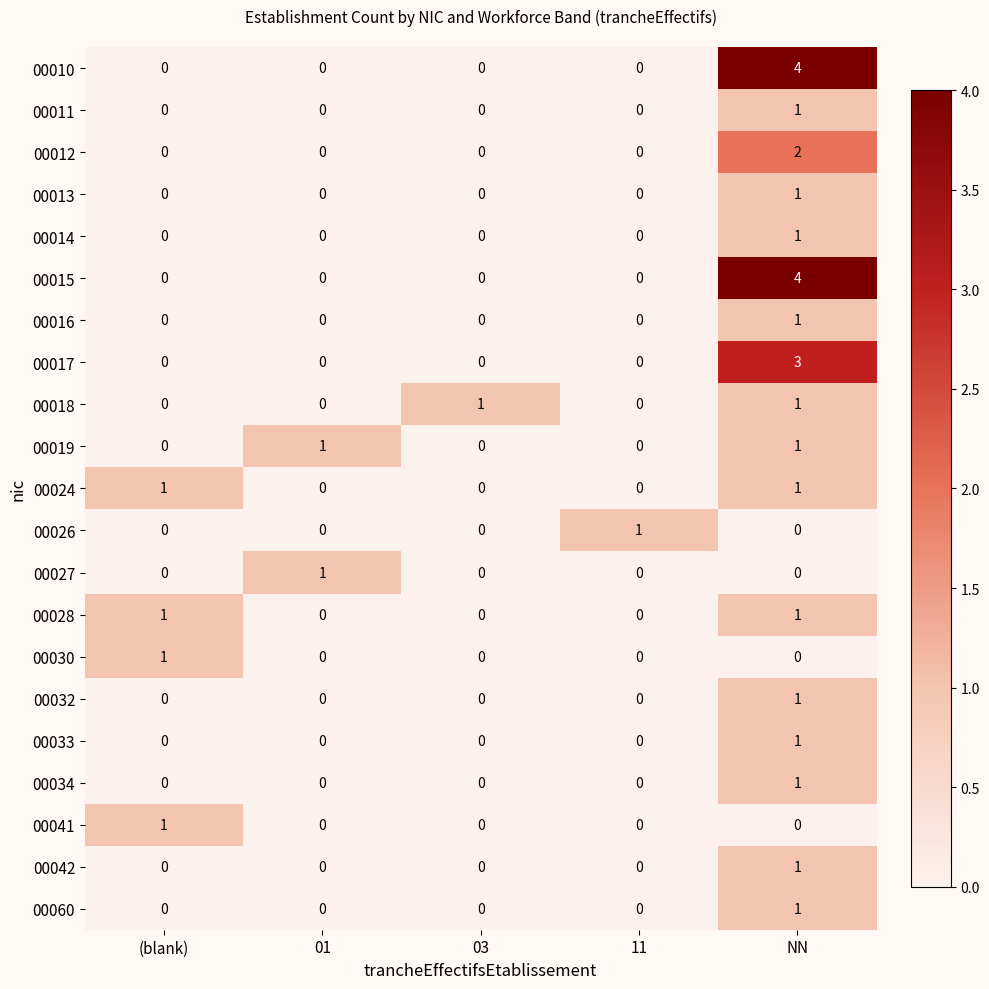

How many 00014 values are between 0 and 1?

5